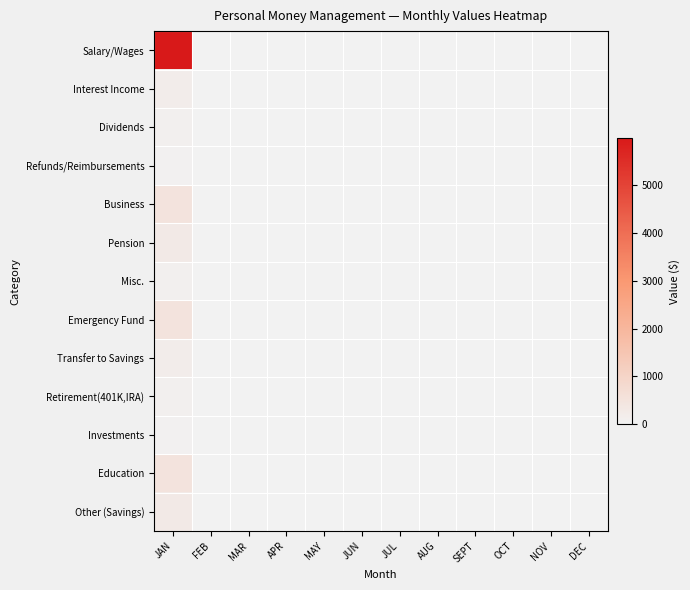

Reading left to right, what are all the values shown in this chart?

Salary/Wages: JAN=5987	FEB=0	MAR=0	APR=0	MAY=0	JUN=0	JUL=0	AUG=0	SEPT=0	OCT=0	NOV=0	DEC=0
Interest Income: JAN=200	FEB=0	MAR=0	APR=0	MAY=0	JUN=0	JUL=0	AUG=0	SEPT=0	OCT=0	NOV=0	DEC=0
Dividends: JAN=100	FEB=0	MAR=0	APR=0	MAY=0	JUN=0	JUL=0	AUG=0	SEPT=0	OCT=0	NOV=0	DEC=0
Refunds/Reimbursements: JAN=55	FEB=0	MAR=0	APR=0	MAY=0	JUN=0	JUL=0	AUG=0	SEPT=0	OCT=0	NOV=0	DEC=0
Business: JAN=500	FEB=0	MAR=0	APR=0	MAY=0	JUN=0	JUL=0	AUG=0	SEPT=0	OCT=0	NOV=0	DEC=0
Pension: JAN=300	FEB=0	MAR=0	APR=0	MAY=0	JUN=0	JUL=0	AUG=0	SEPT=0	OCT=0	NOV=0	DEC=0
Misc.: JAN=115	FEB=0	MAR=0	APR=0	MAY=0	JUN=0	JUL=0	AUG=0	SEPT=0	OCT=0	NOV=0	DEC=0
Emergency Fund: JAN=500	FEB=0	MAR=0	APR=0	MAY=0	JUN=0	JUL=0	AUG=0	SEPT=0	OCT=0	NOV=0	DEC=0
Transfer to Savings: JAN=200	FEB=0	MAR=0	APR=0	MAY=0	JUN=0	JUL=0	AUG=0	SEPT=0	OCT=0	NOV=0	DEC=0
Retirement(401K,IRA): JAN=100	FEB=0	MAR=0	APR=0	MAY=0	JUN=0	JUL=0	AUG=0	SEPT=0	OCT=0	NOV=0	DEC=0
Investments: JAN=55	FEB=0	MAR=0	APR=0	MAY=0	JUN=0	JUL=0	AUG=0	SEPT=0	OCT=0	NOV=0	DEC=0
Education: JAN=500	FEB=0	MAR=0	APR=0	MAY=0	JUN=0	JUL=0	AUG=0	SEPT=0	OCT=0	NOV=0	DEC=0
Other (Savings): JAN=300	FEB=0	MAR=0	APR=0	MAY=0	JUN=0	JUL=0	AUG=0	SEPT=0	OCT=0	NOV=0	DEC=0